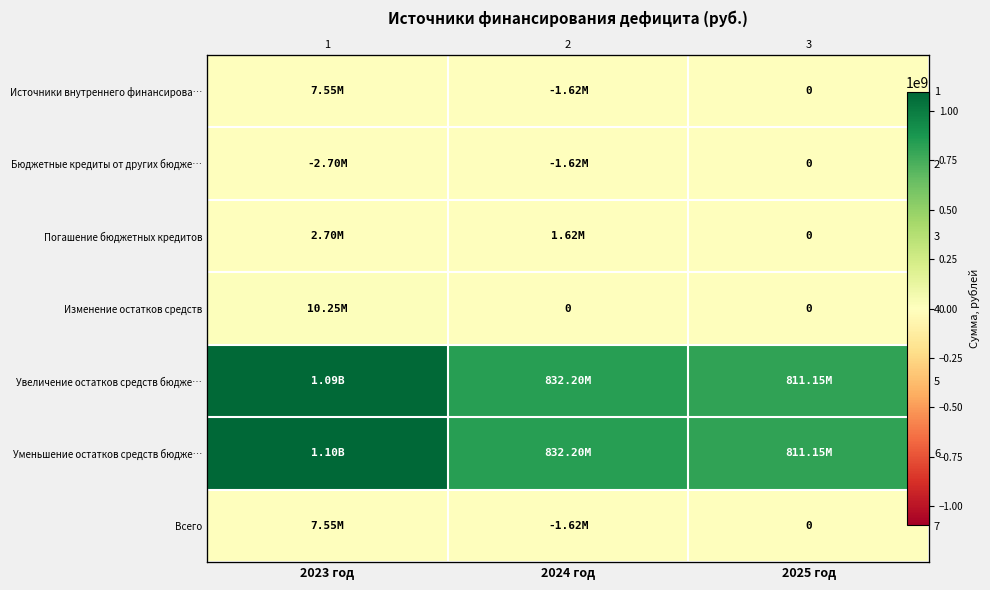

At which label is Источники внутреннего финансирова… closest to 2963174?

2025 год